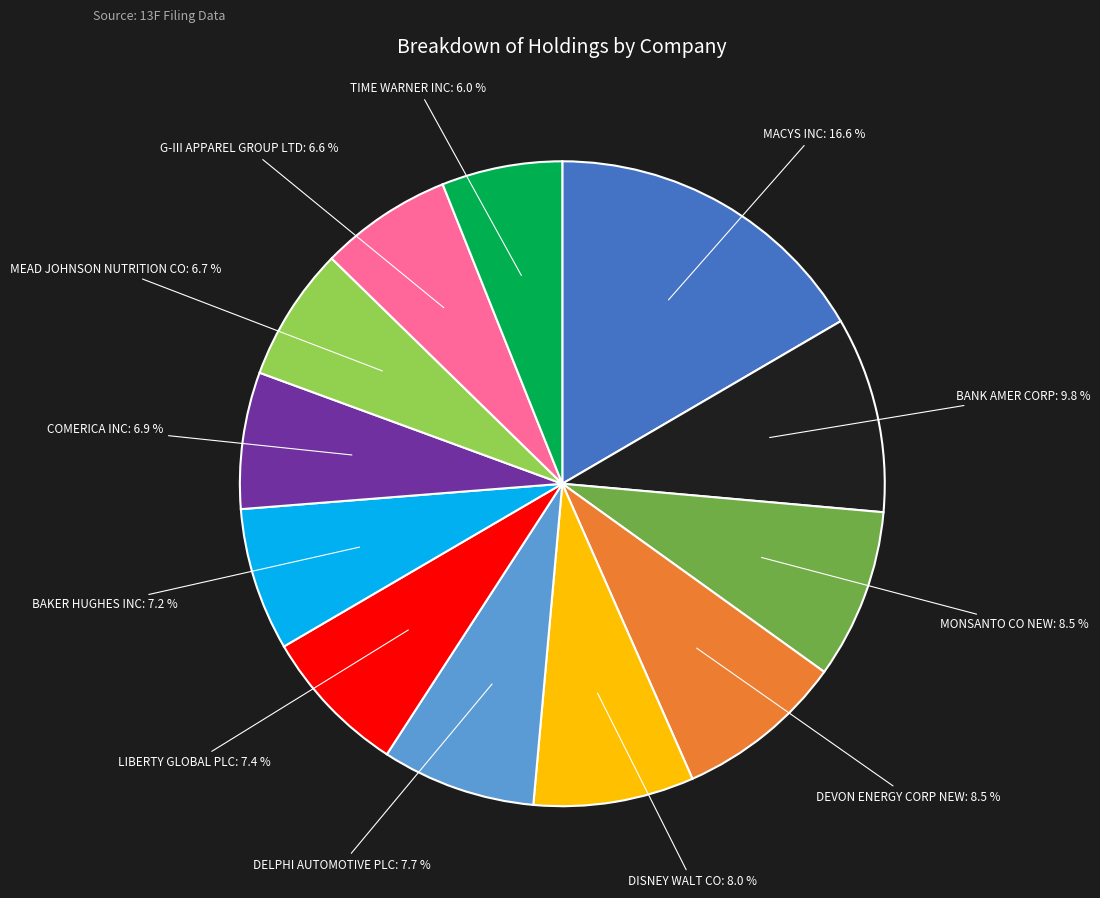

Between LIBERTY GLOBAL PLC and G-III APPAREL GROUP LTD, which is larger?

LIBERTY GLOBAL PLC